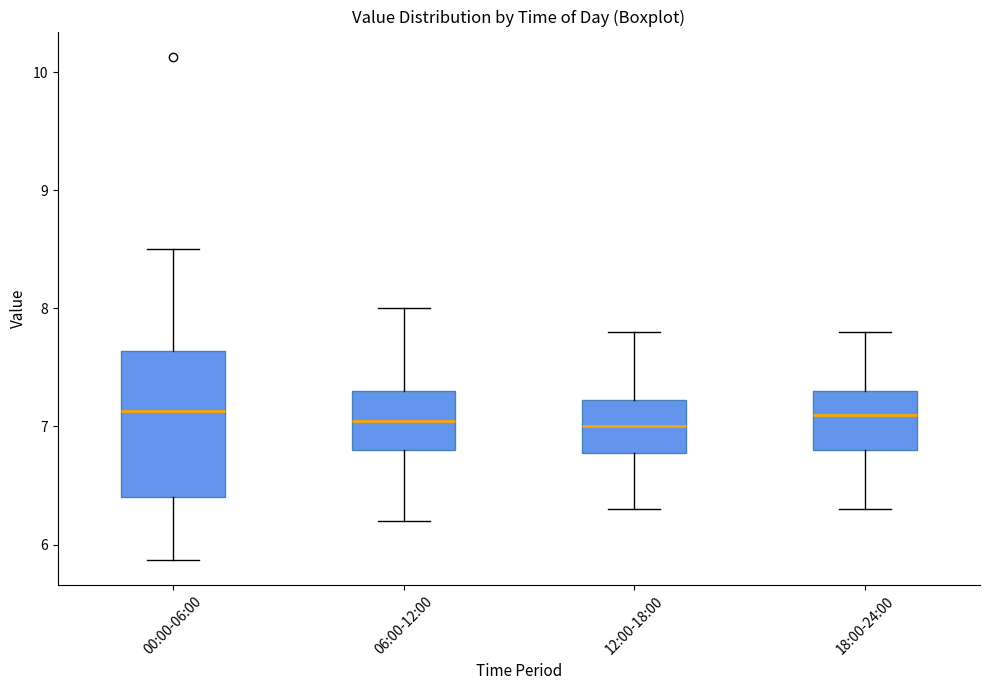

Which box is the tallest, from its lower edge to its upper edge?

00:00-06:00